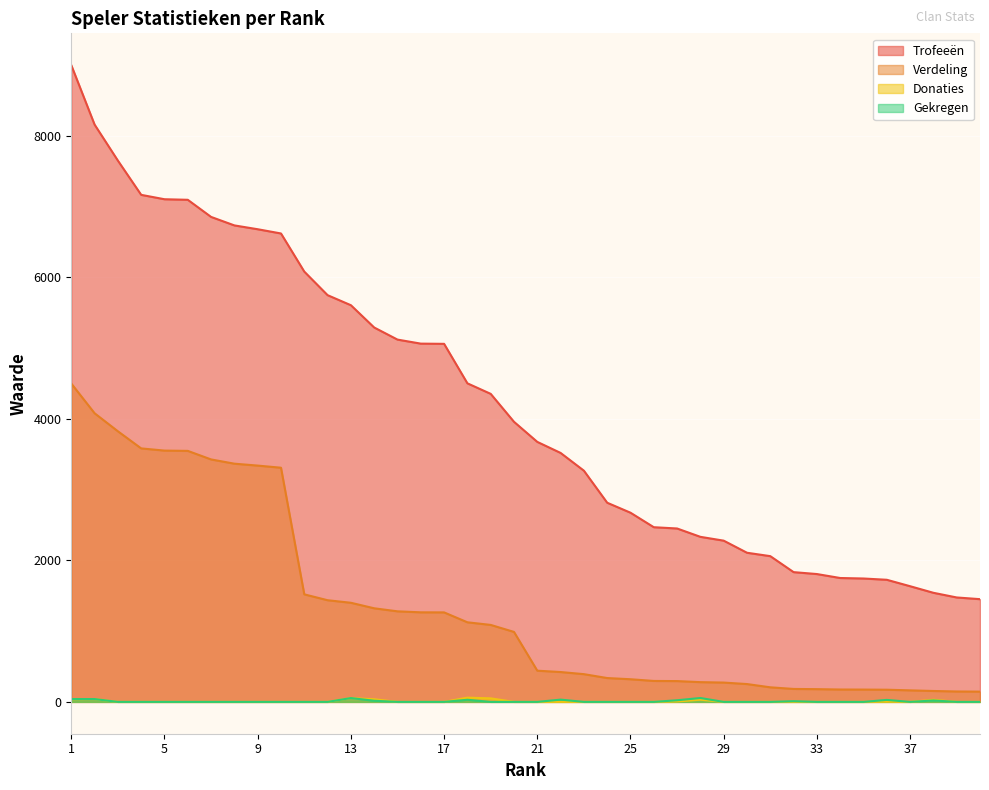

What is the difference between the maximum and minimum values in the Gekregen series?

55